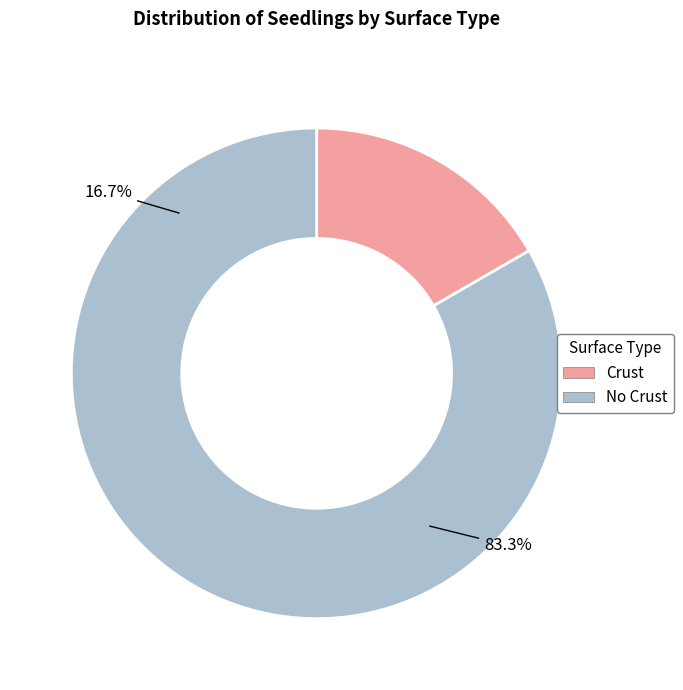

How many slices are in this pie chart?

2